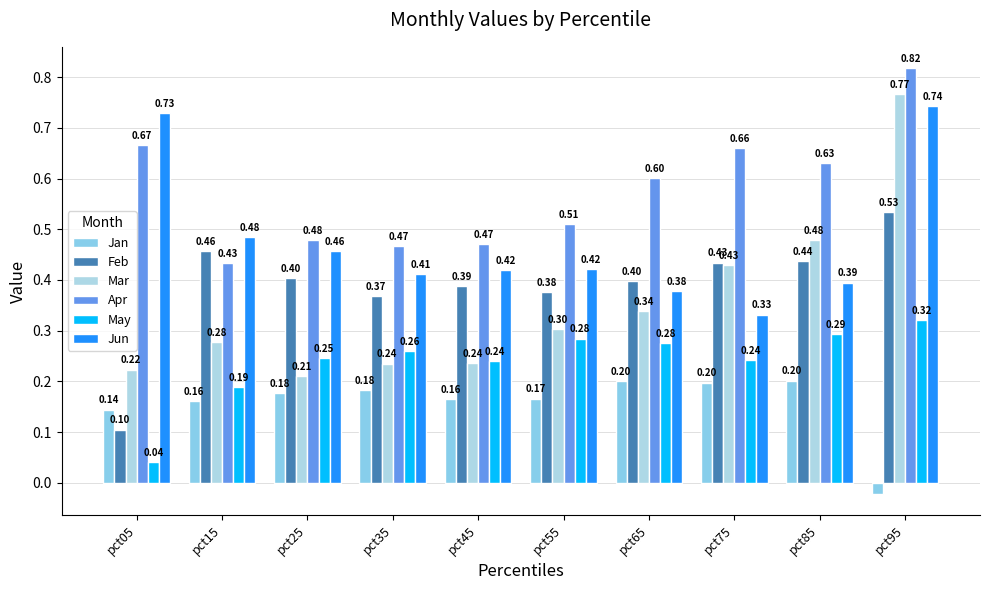

At how many categories does at least one series exceed 0?

10